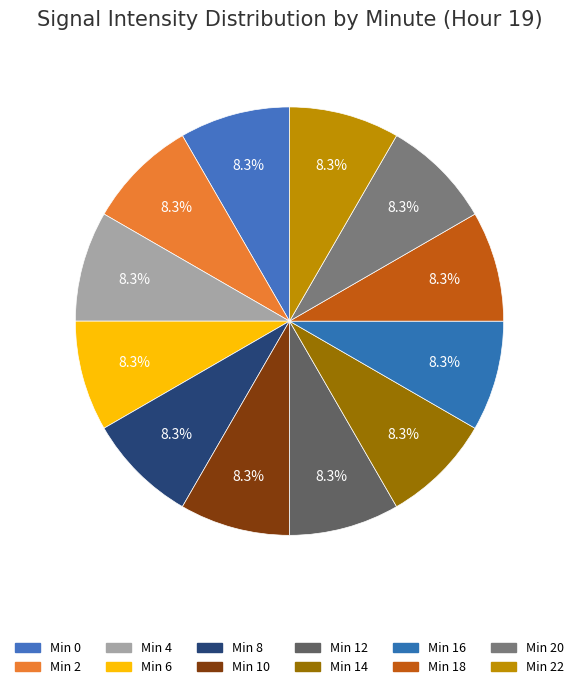

Which slice is the largest?

Minute 22